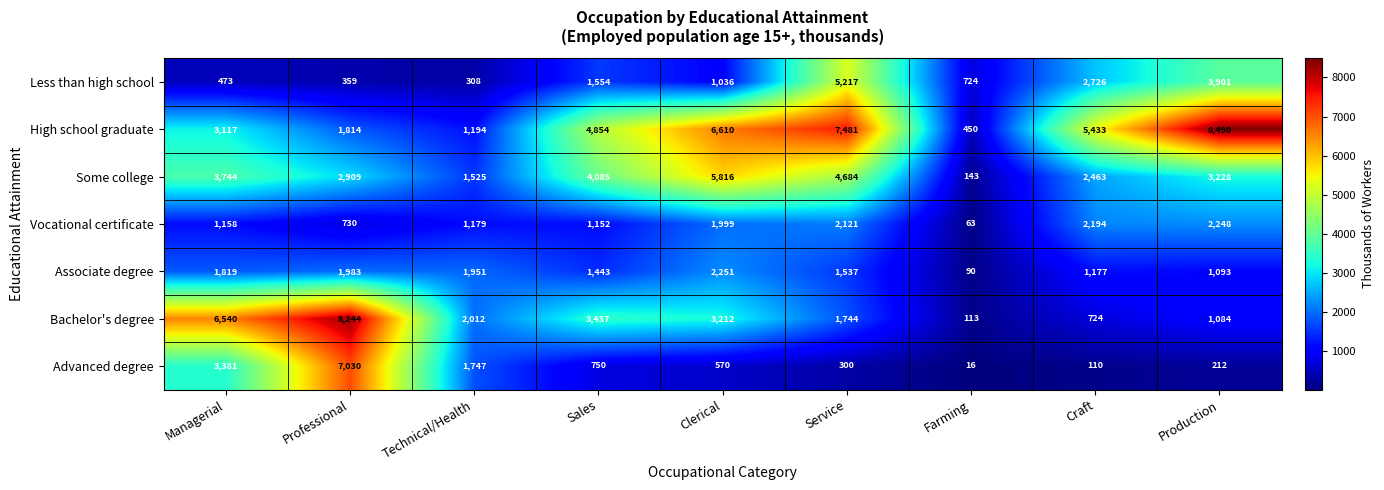

What is the maximum value shown in the chart?

8490